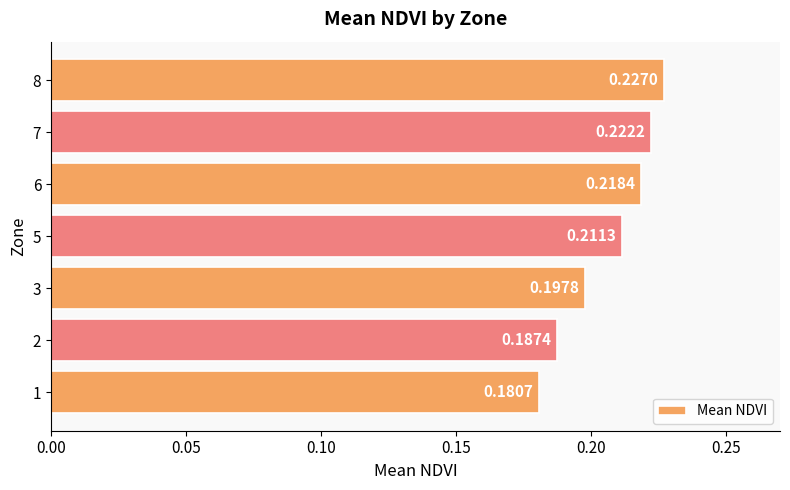

What is the sum of all values?

1.4